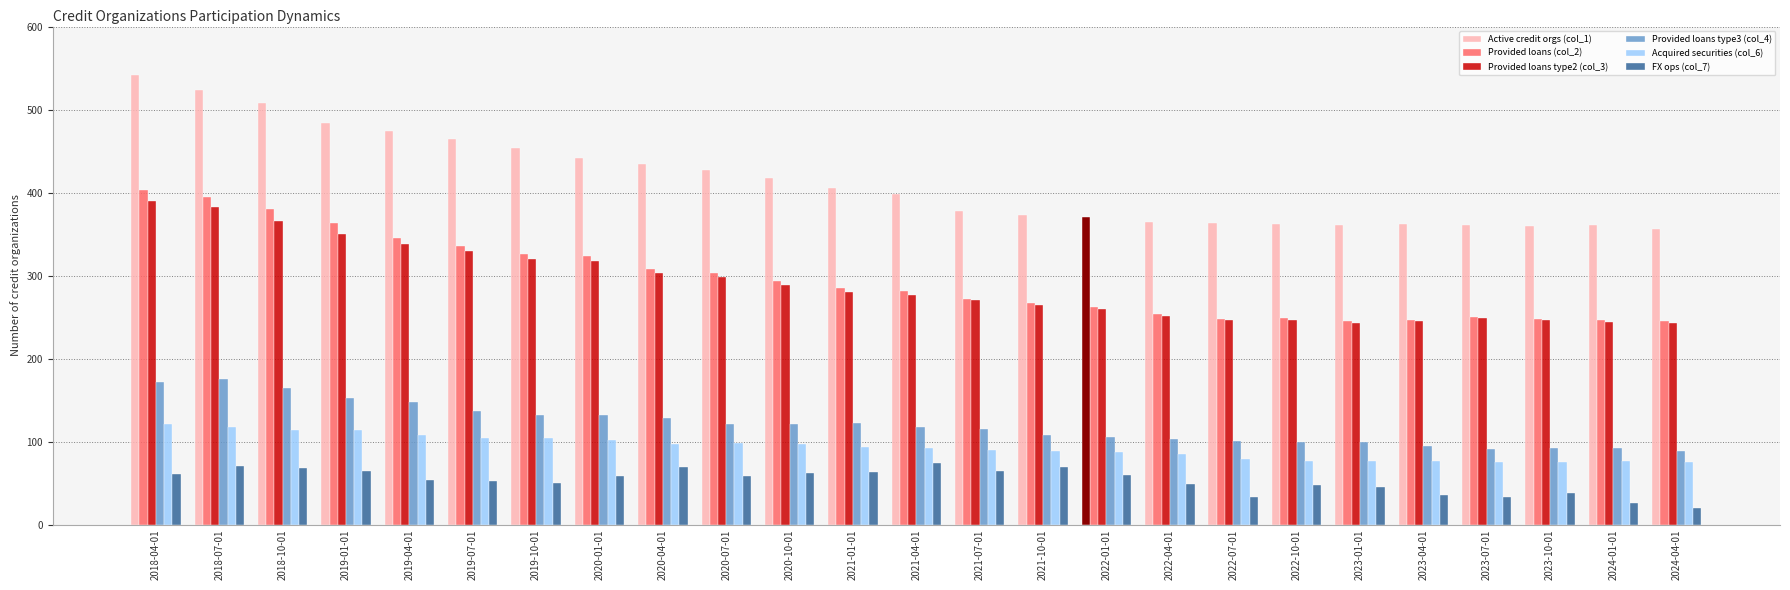

What is the lowest value of the Provided loans type3 (col_4) series?

88